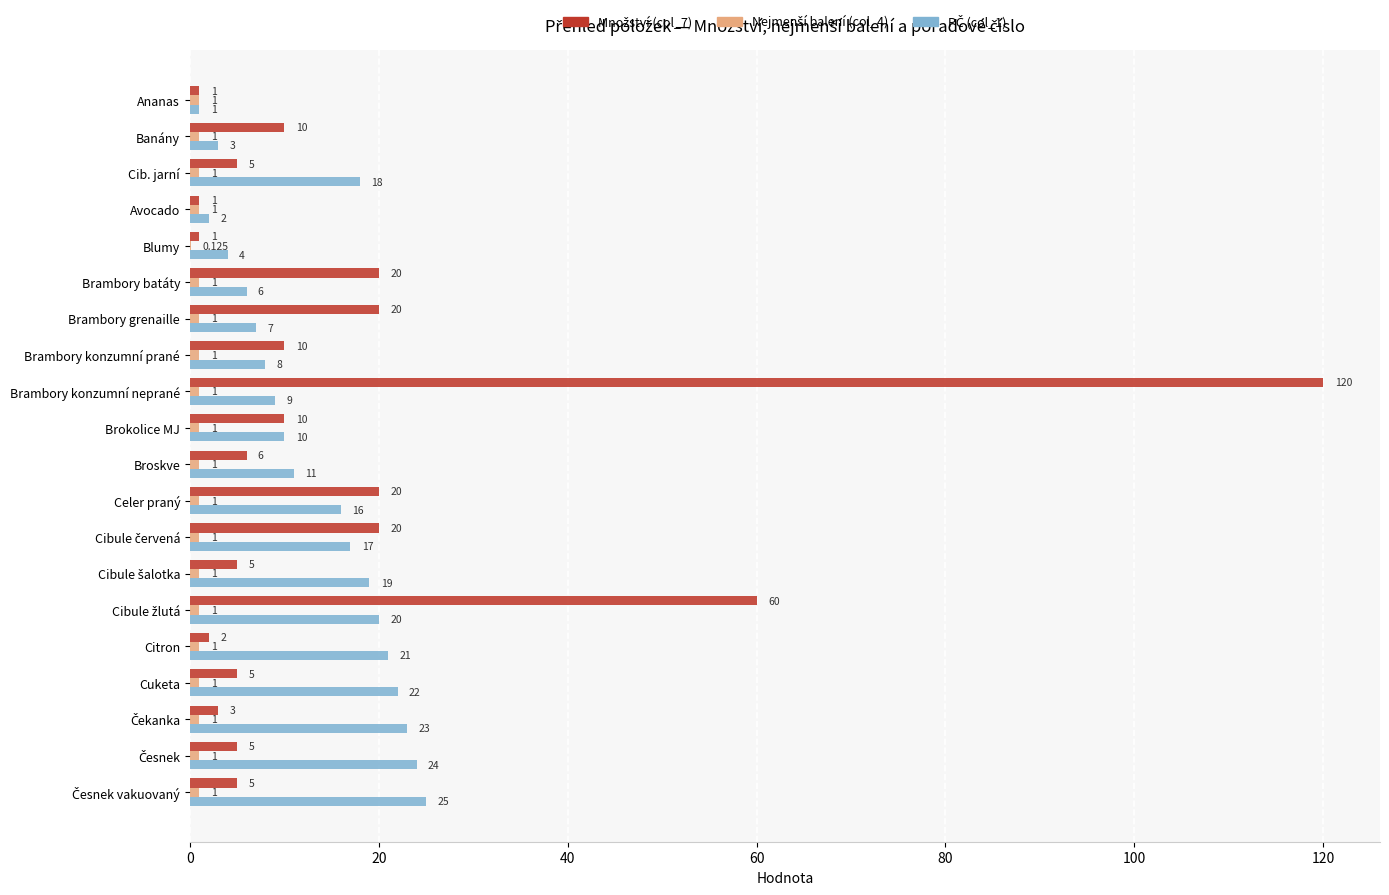

At which category is the sum across all series the highest?

Brambory konzumní neprané